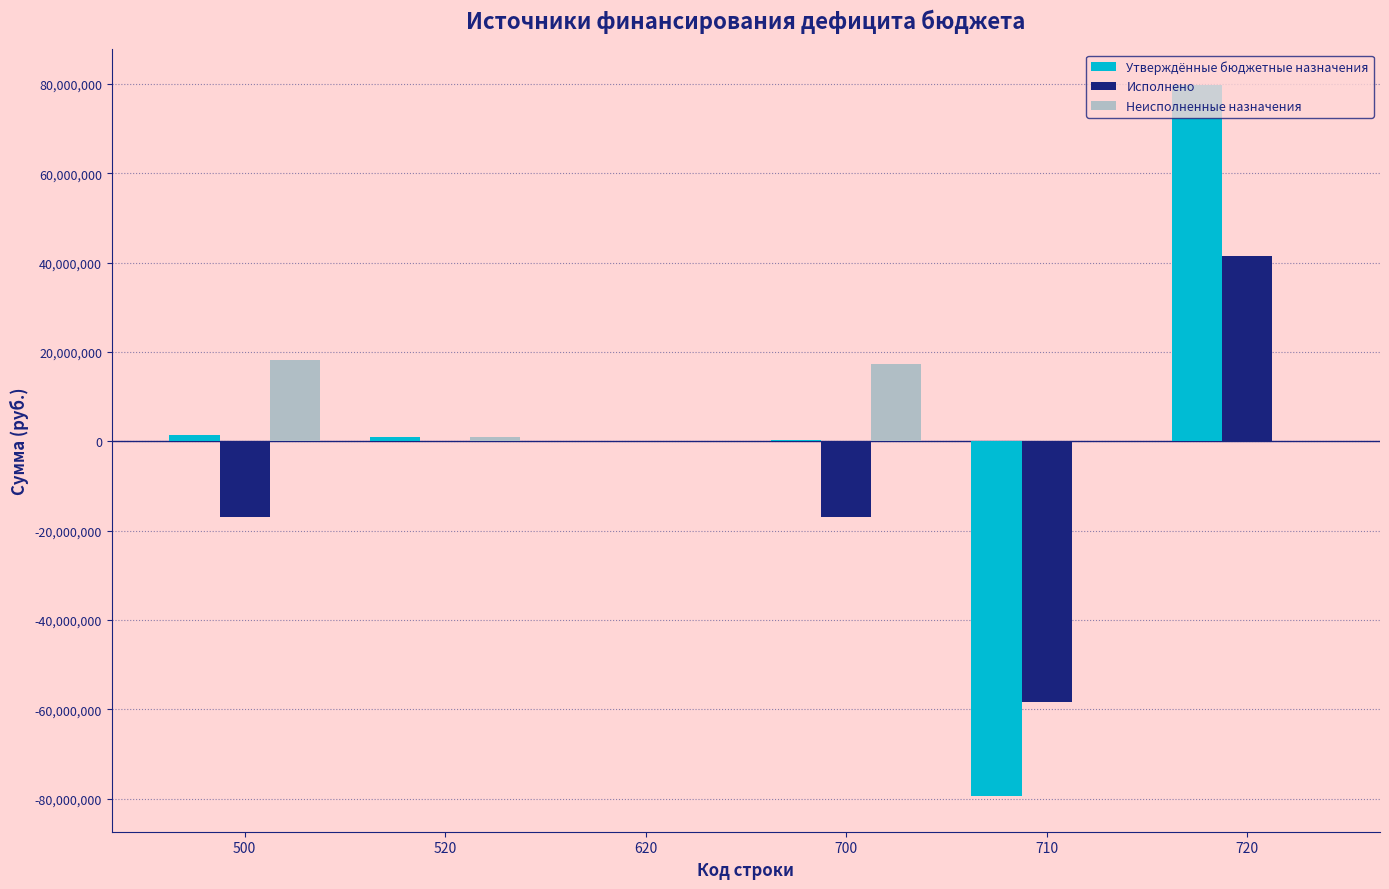

At which category is the sum across all series the highest?

720